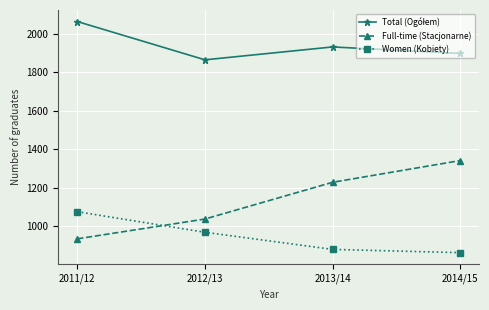

What is the value of the Women (Kobiety) point at the 2nd from the left?

968